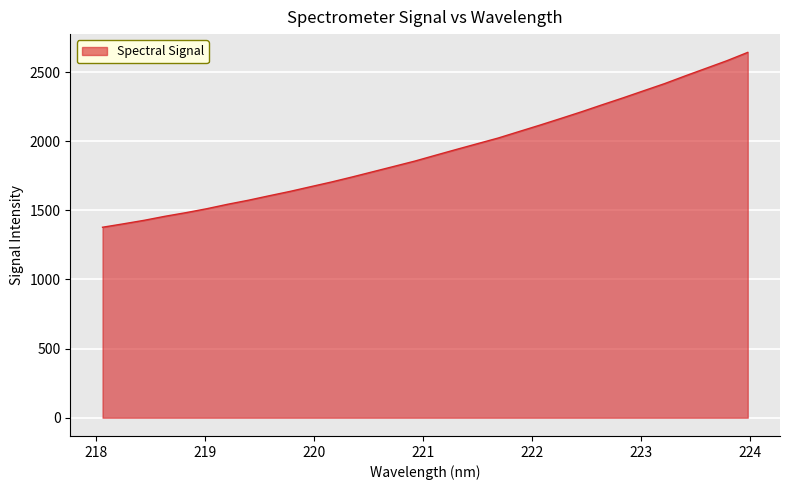

What is the difference between the maximum and minimum values?

1264.8